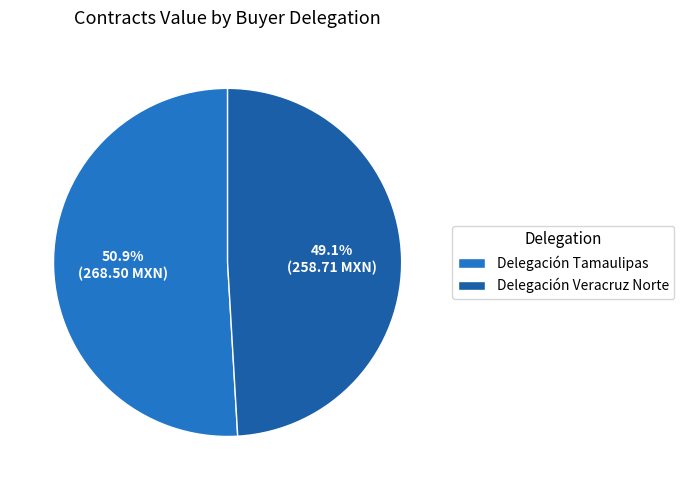

True or false: Delegación Tamaulipas accounts for 51% of the total.

True